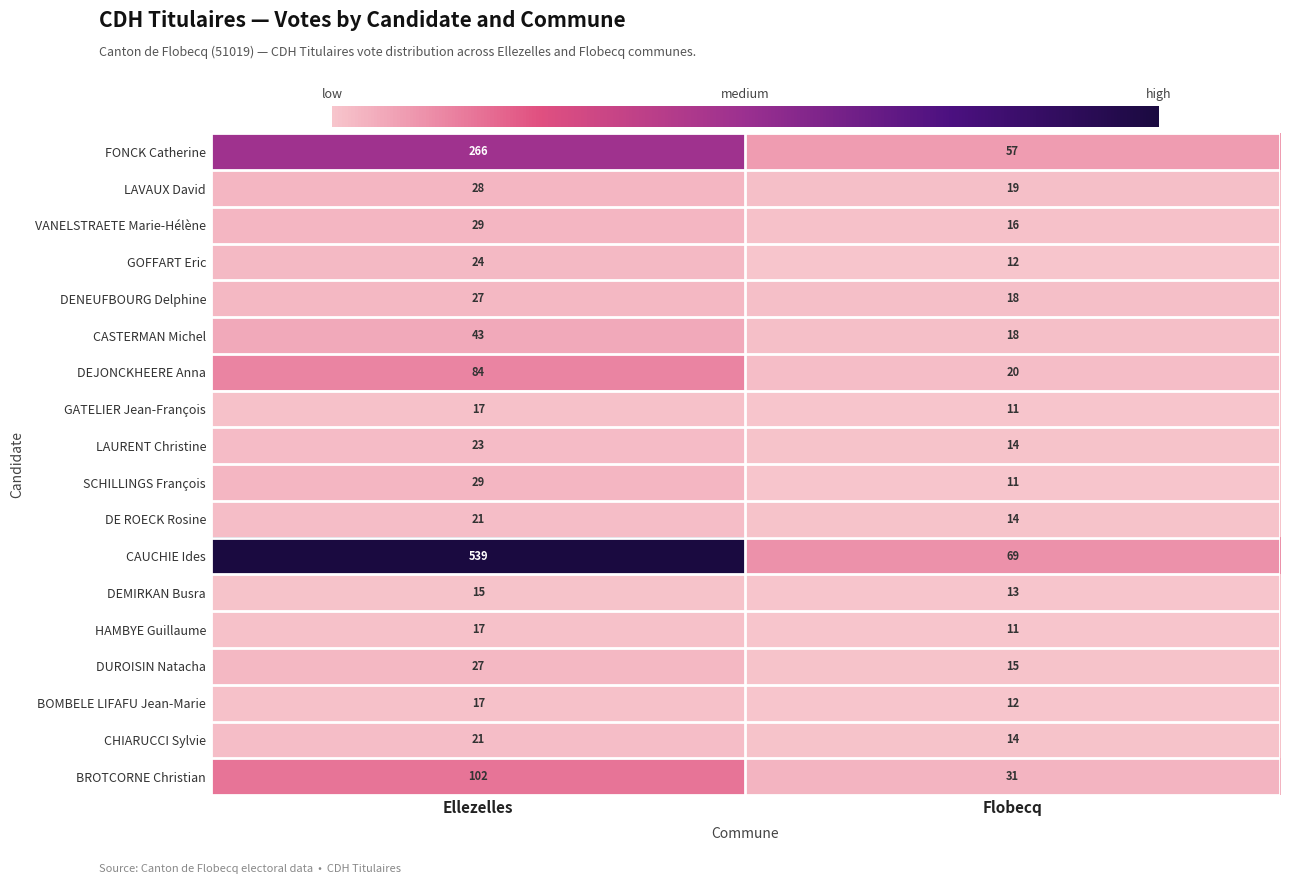

What is the difference between the maximum and minimum values in the HAMBYE Guillaume series?

6